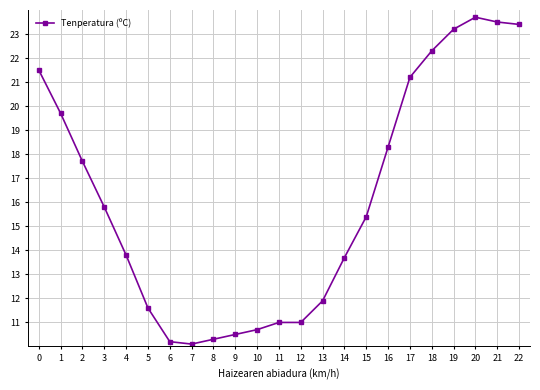

What is the value of the 18th point from the left?

21.2